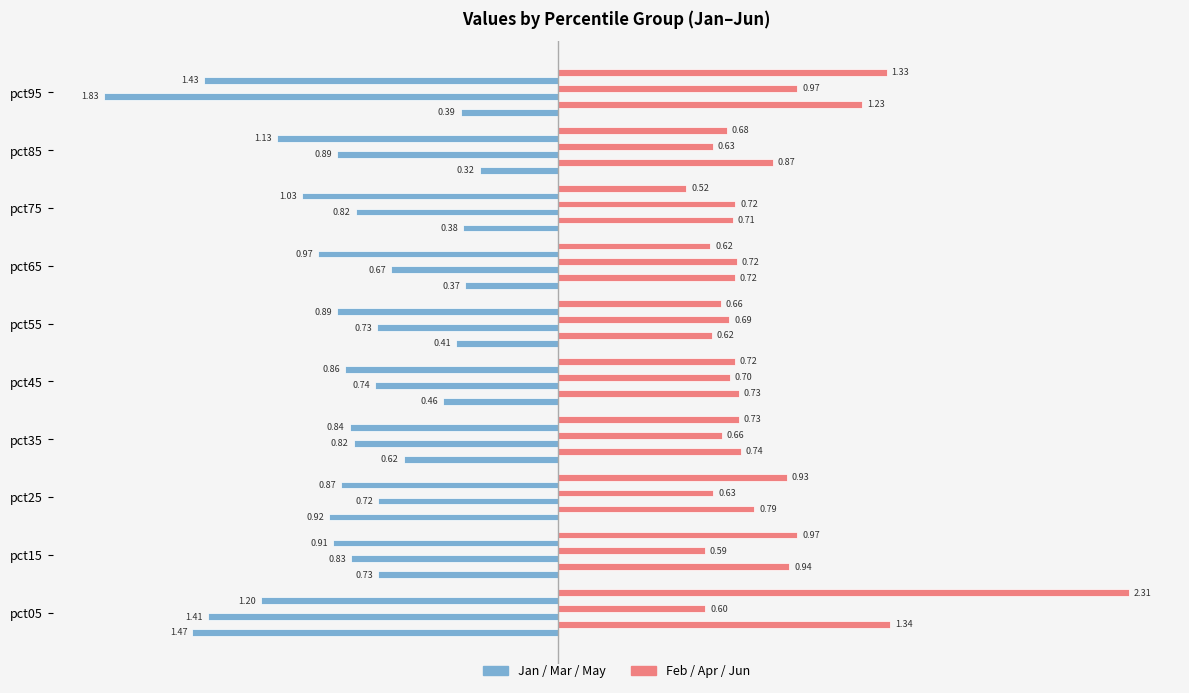

Which category has the highest value in the May series?

pct95